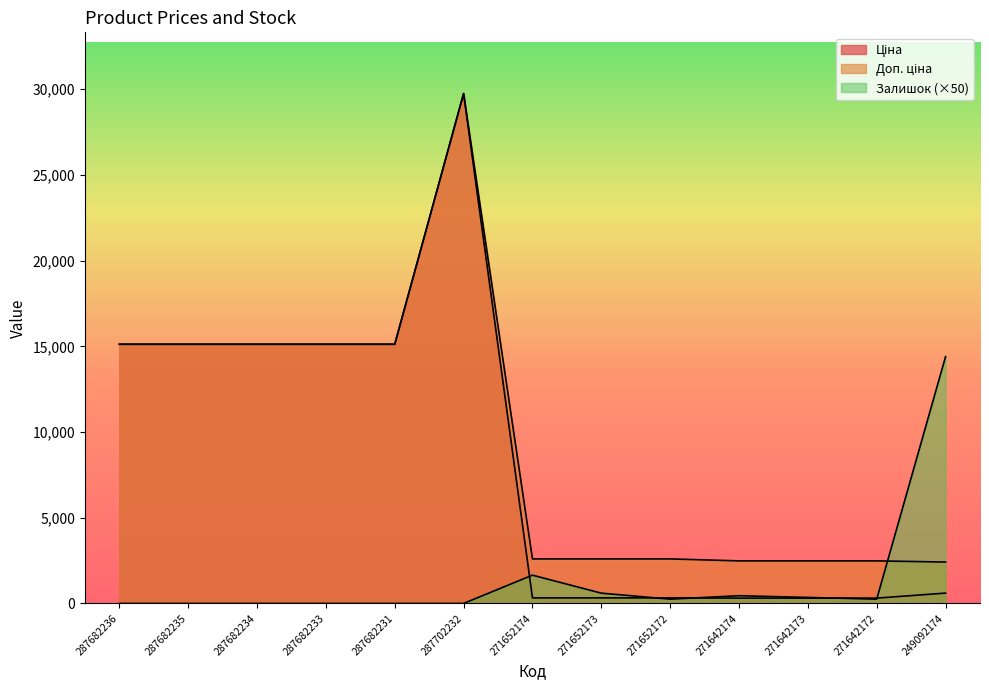

How many data points in Доп. ціна are above 2598?

9